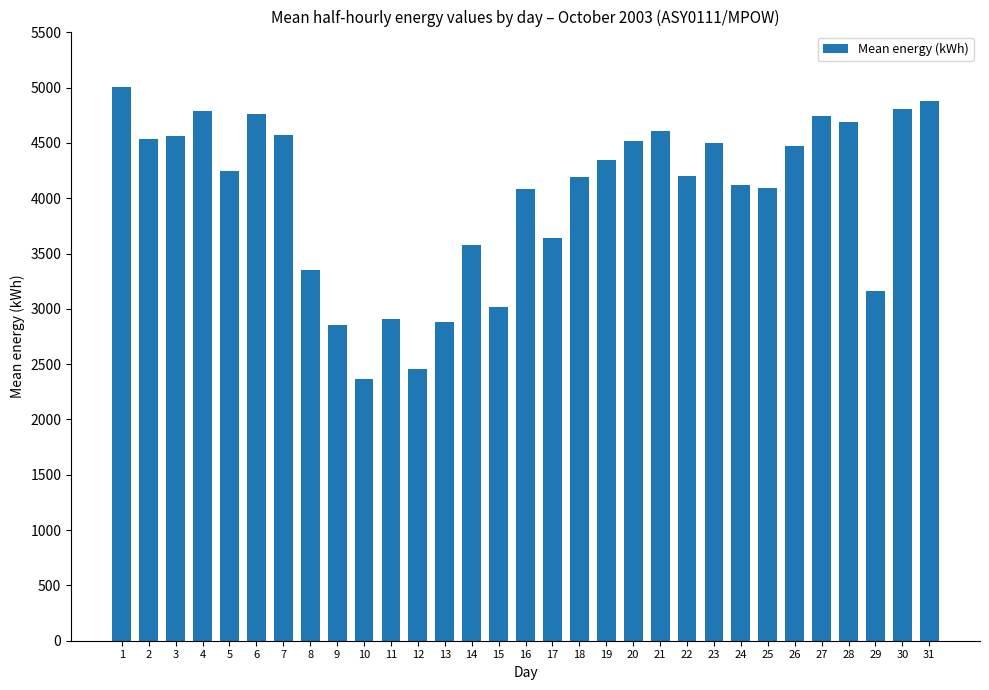

What is the value of the 17th bar from the left?

3637